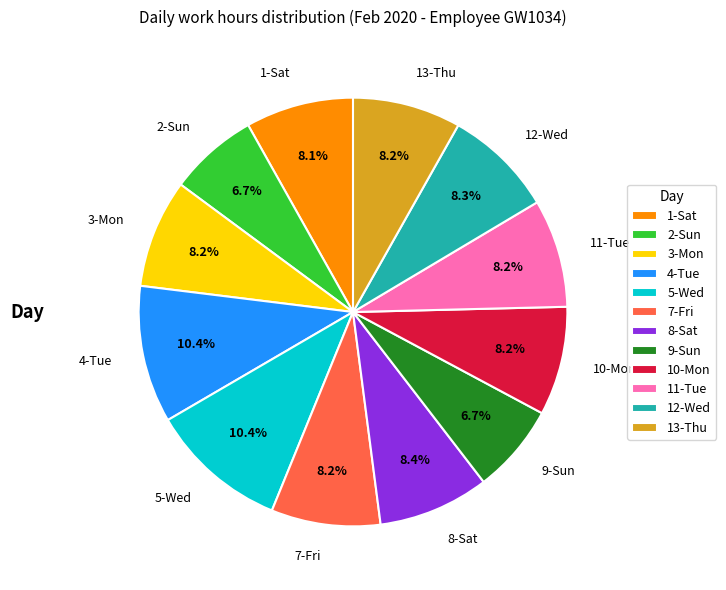

To the nearest percent, what is the average slice percentage?

8%